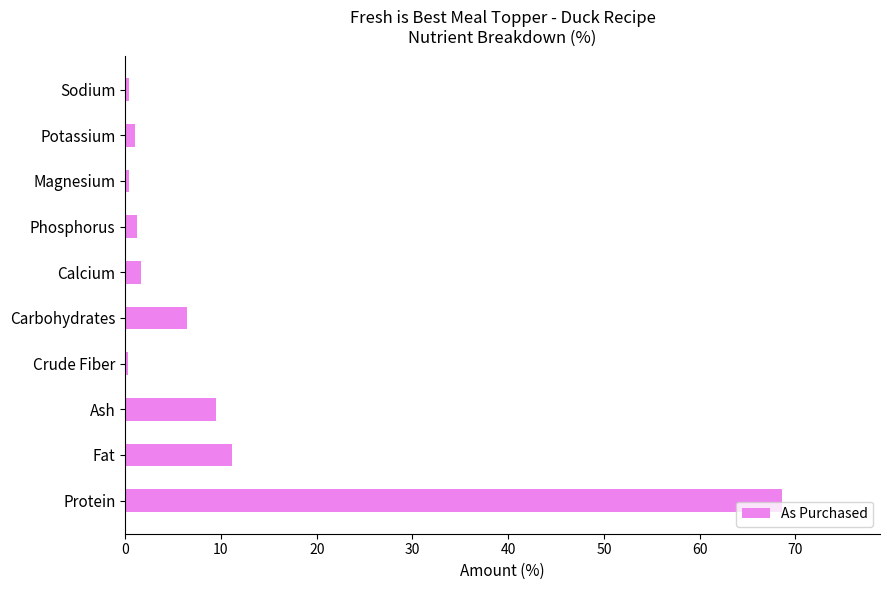

At which category does the chart reach its peak across all series?

Protein